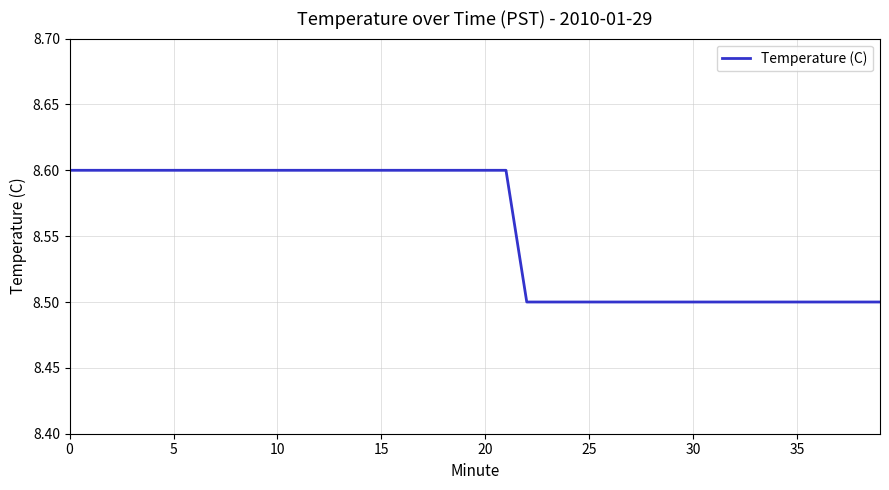

What is the difference between the maximum and second lowest values?

0.1